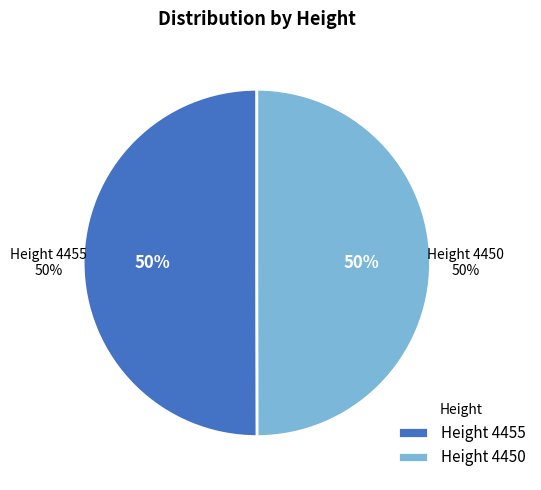

Is it true that 4450 is 50% of the pie?

True